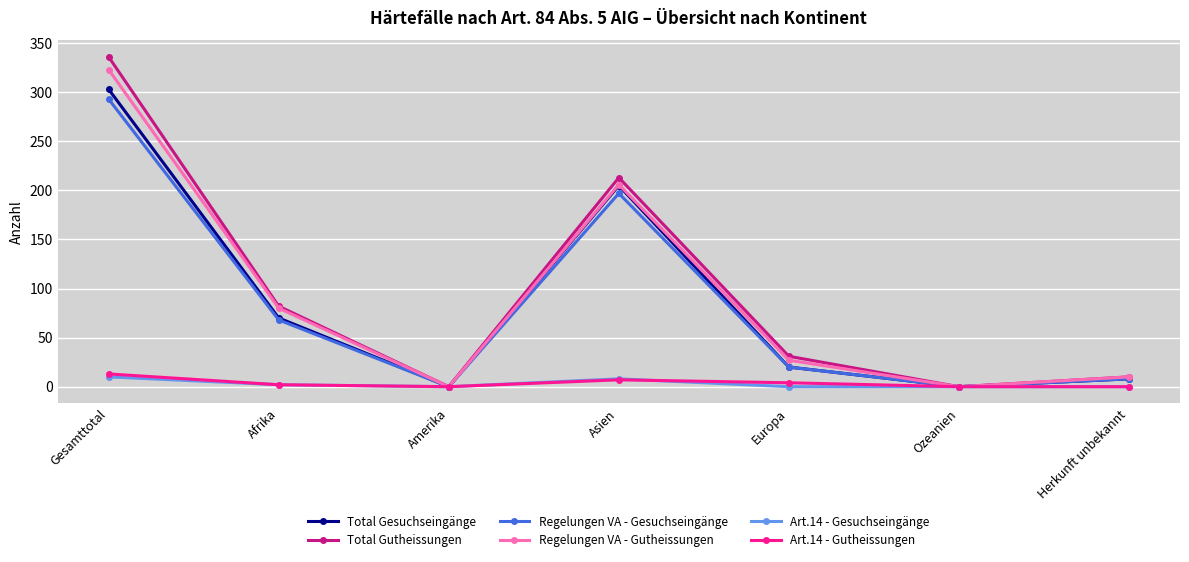

What is the difference between the maximum and second lowest values in the Regelungen VA - Gesuchseingänge series?

293